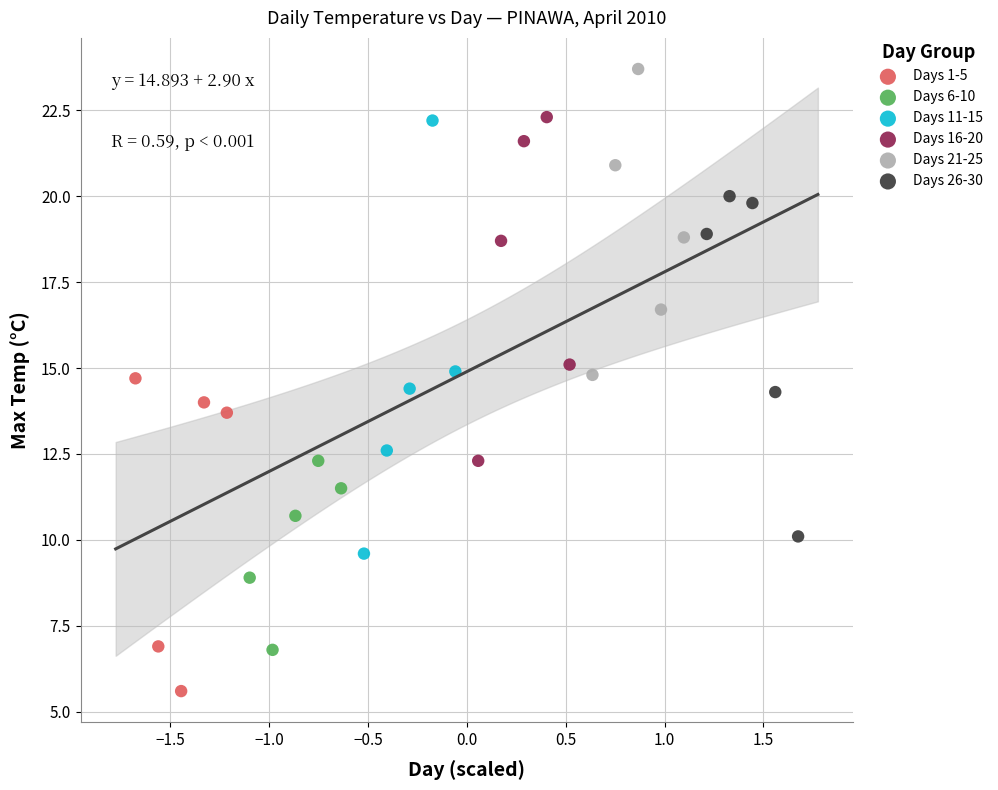

Which series reaches the minimum Y coordinate?

Days 1-5